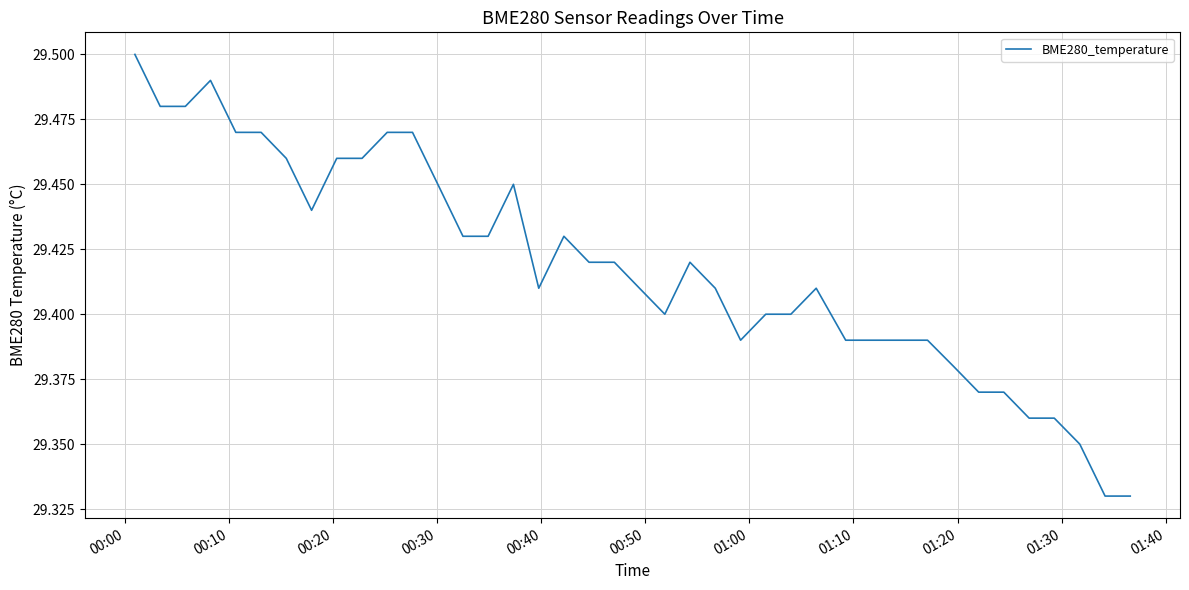

What is the value of the 25th point from the left?

29.4